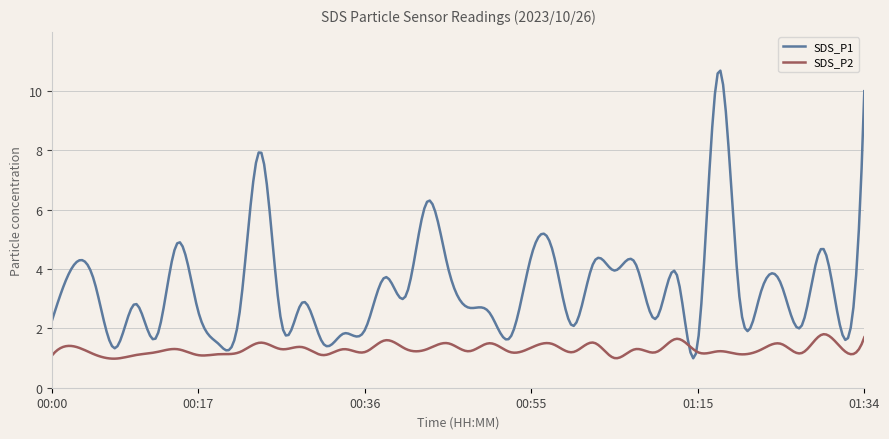

In SDS_P2, how many points are lower than both neighbors (excluding endpoints)?

16